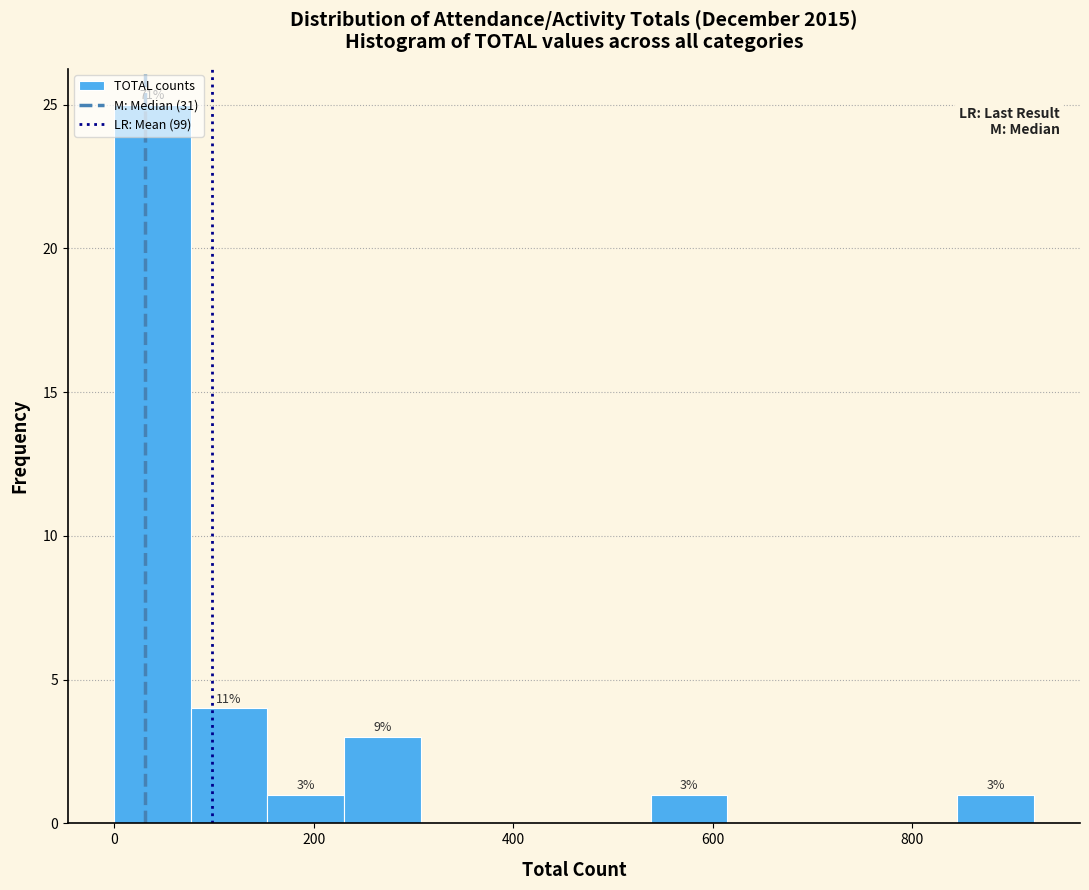

Around what value on the x-axis is the tallest bar? Give the approximate position of its centre, as read against the axis.

40